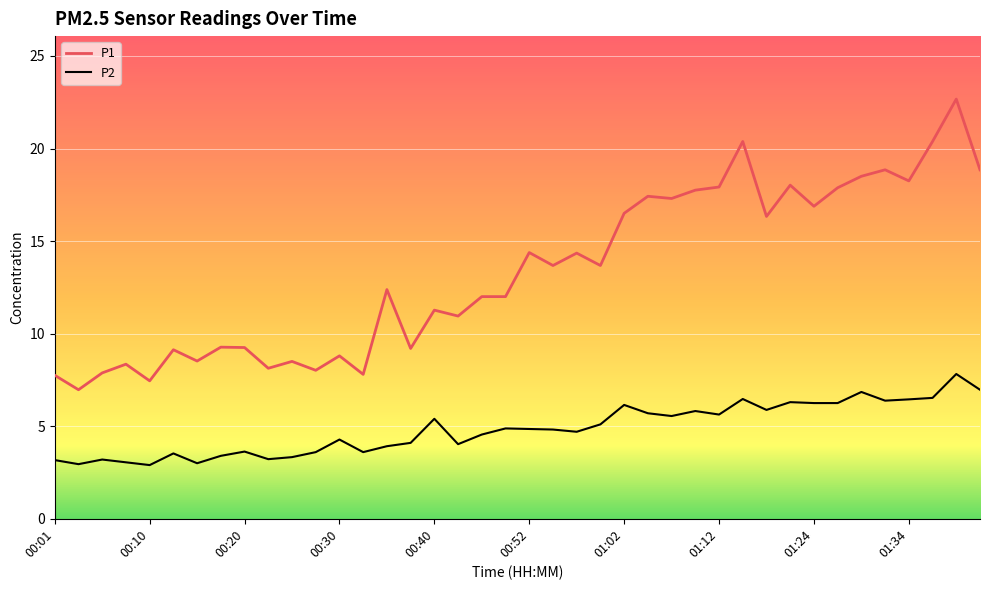

How many distinct data groups are displayed?

2